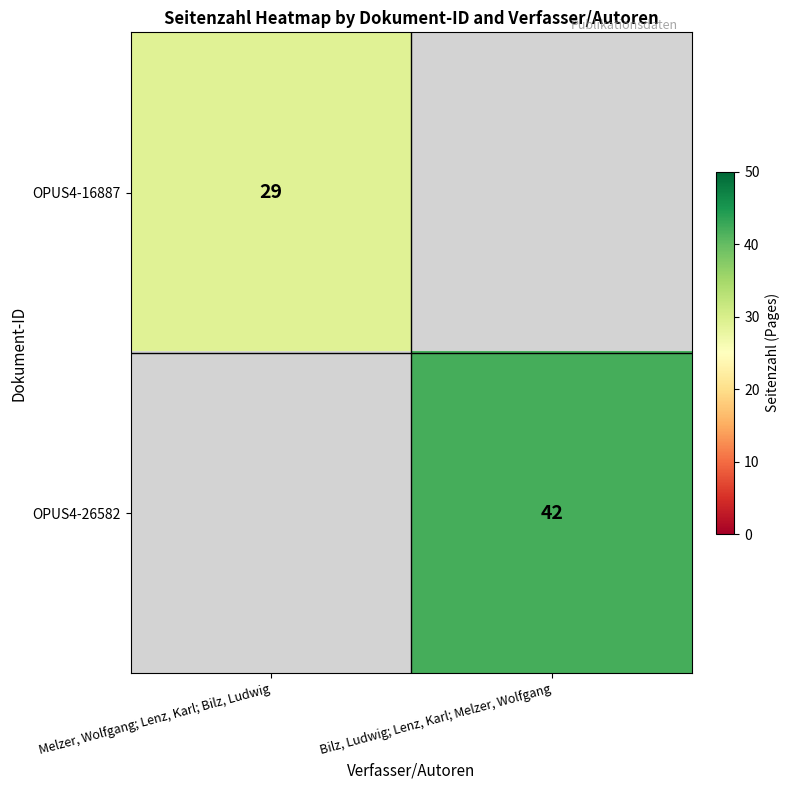

The value of OPUS4-16887 at Melzer, Wolfgang; Lenz, Karl; Bilz, Ludwig is 29. True or false?

True